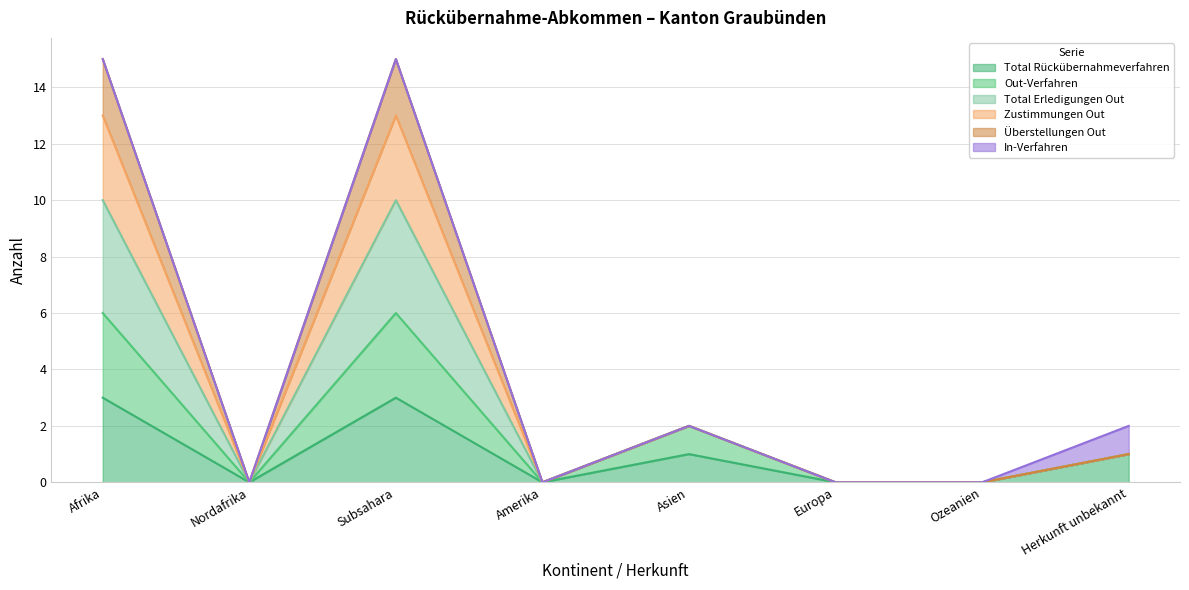

Is it true that Total Erledigungen Out equals 0 at Herkunft unbekannt?

False